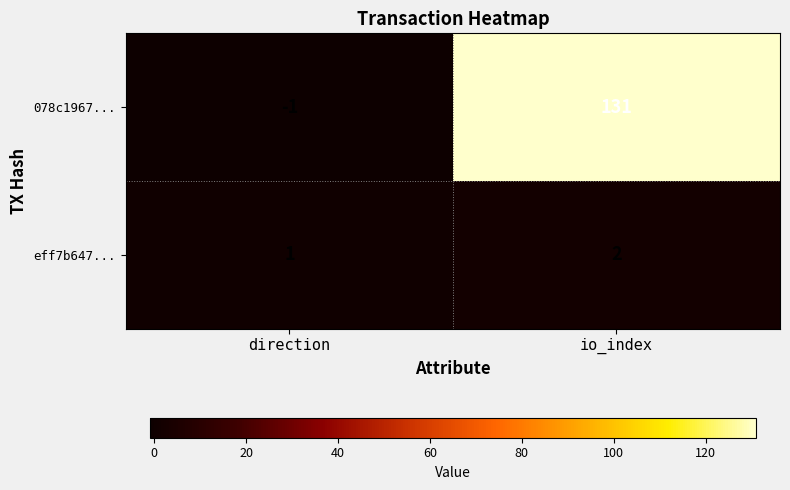

Reading left to right, list all the values displayed in this chart.

078c1967...: -1	131
eff7b647...: 1	2